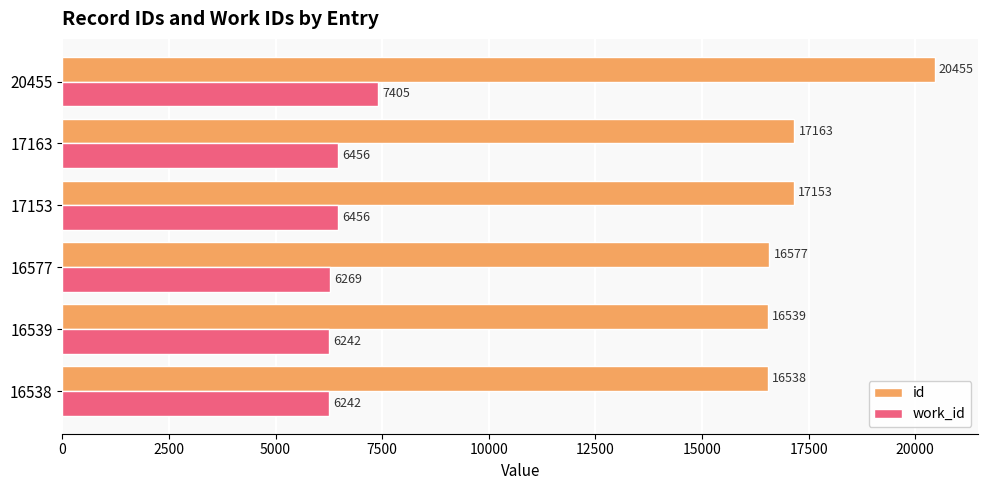

What is the average value of the work_id series?

6512